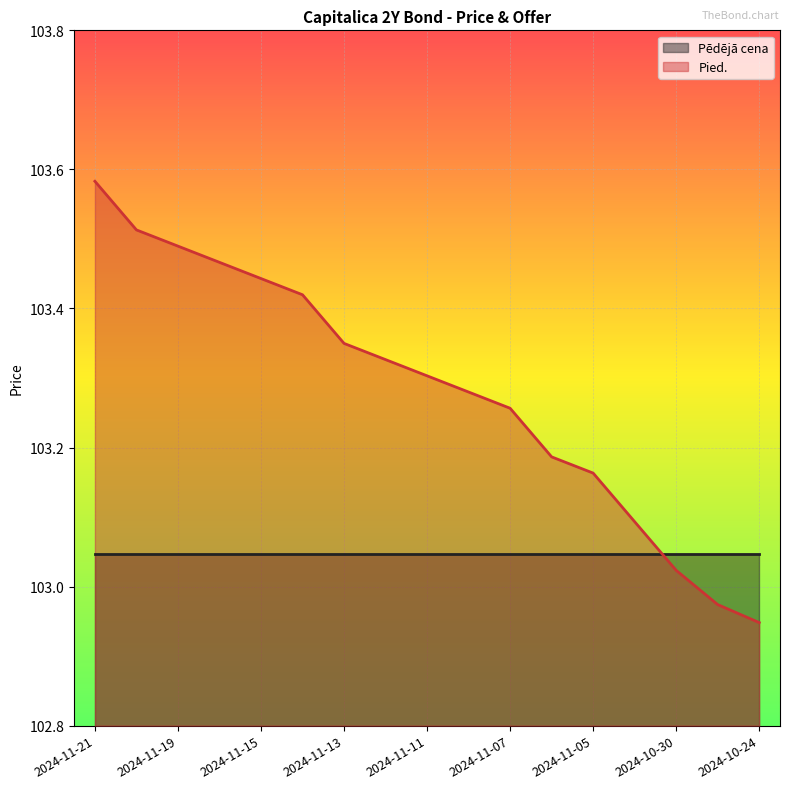

Approximately how many times larger is the value at 2024-10-30 compared to 2024-11-12?

1.0